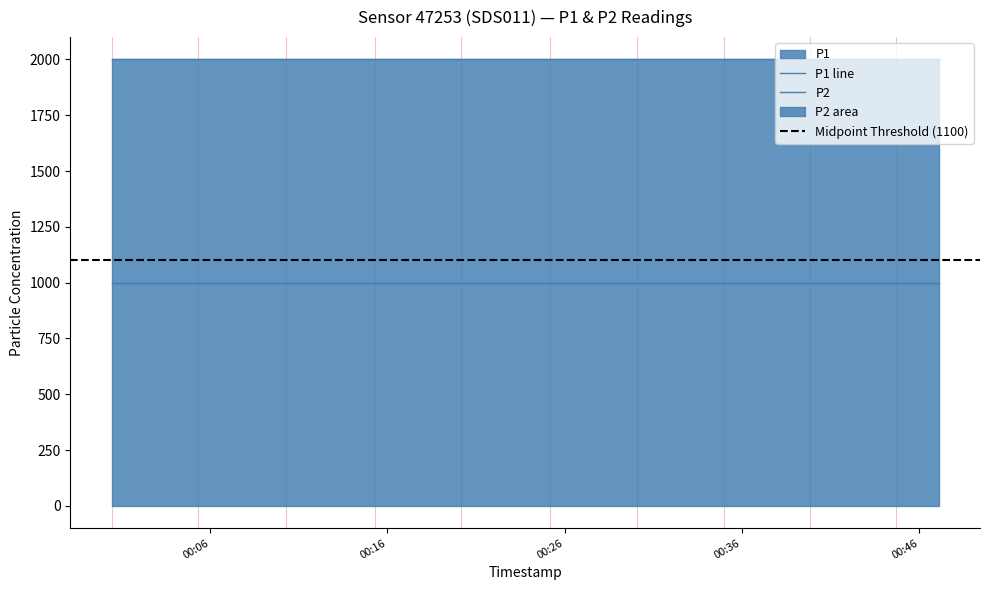

True or false: P1 and P2 intersect in this chart.

False